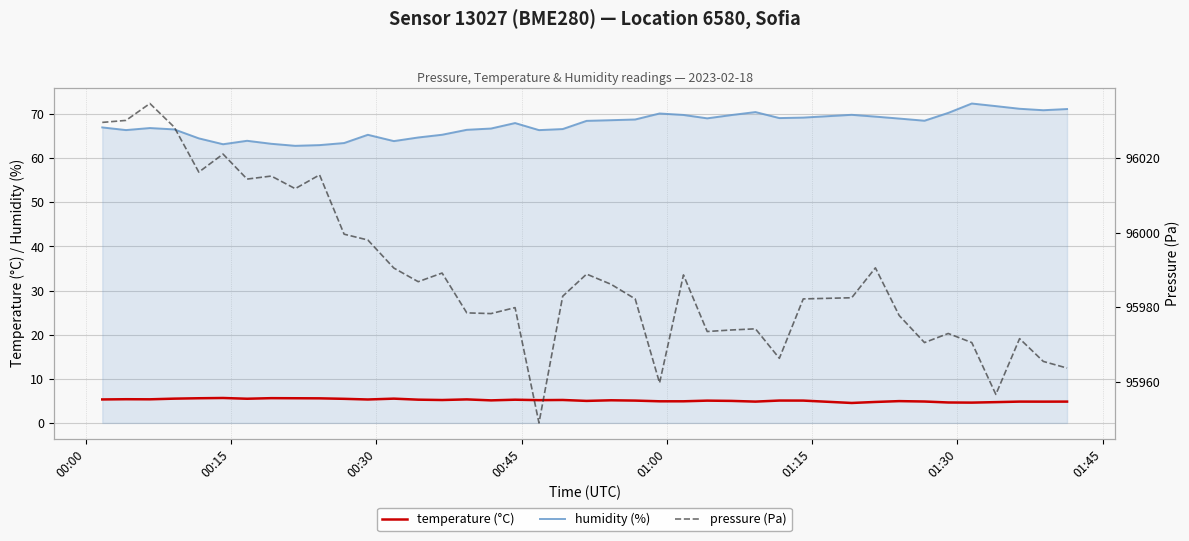

At how many categories does at least one series exceed 13944?

40